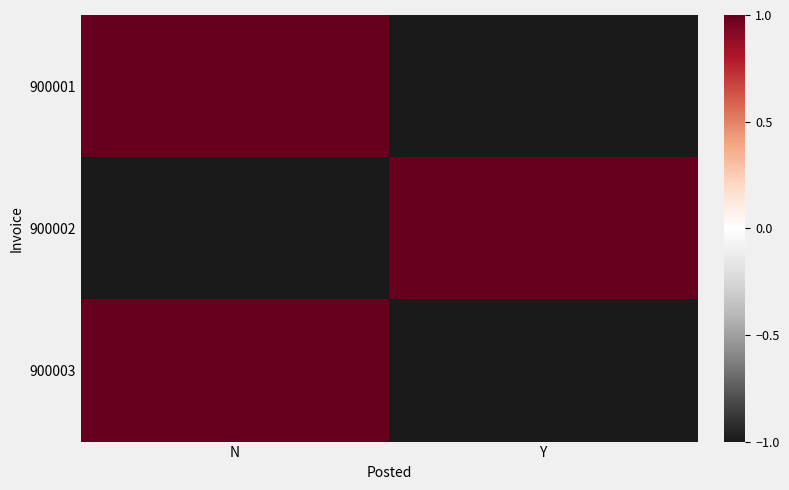

Reading left to right, extract all data points from this chart.

900001: N=1.0	Y=-1.0
900002: N=-1.0	Y=1.0
900003: N=1.0	Y=-1.0